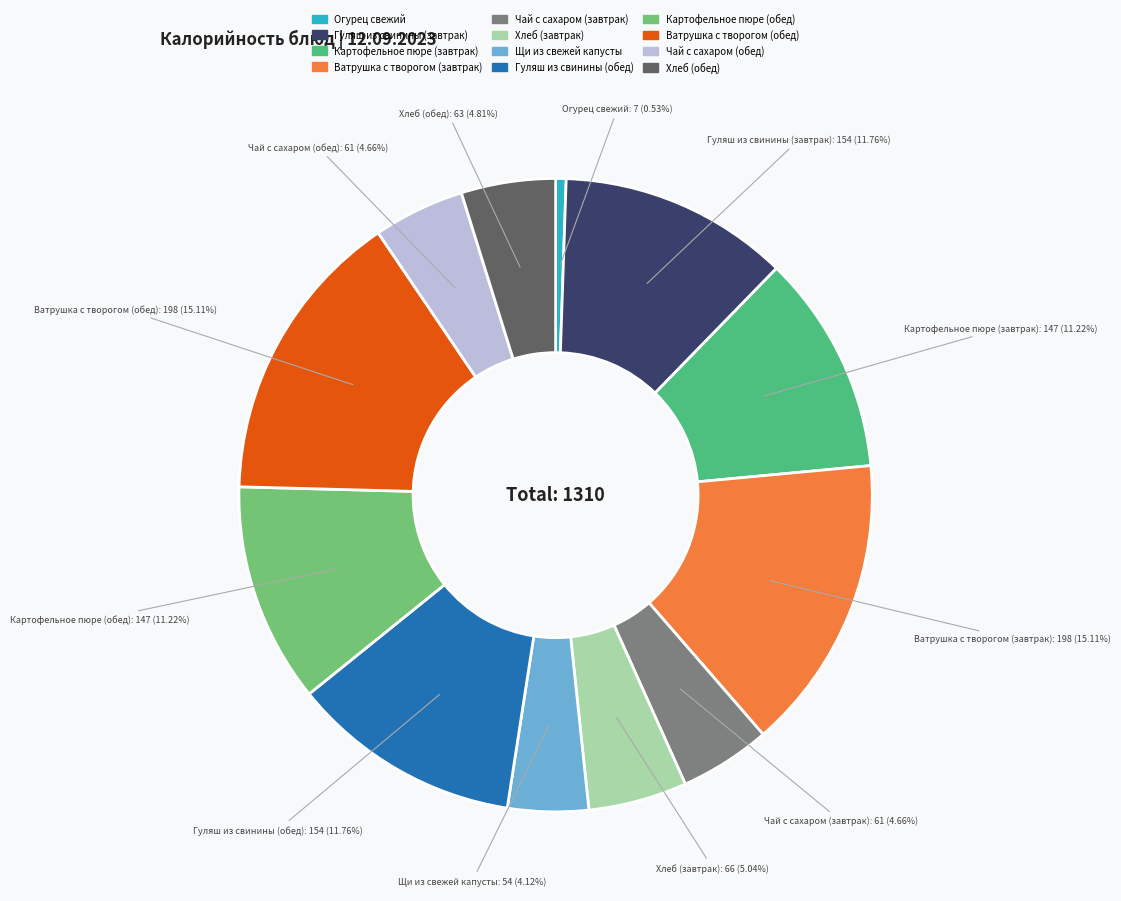

How many slices are in this pie chart?

12